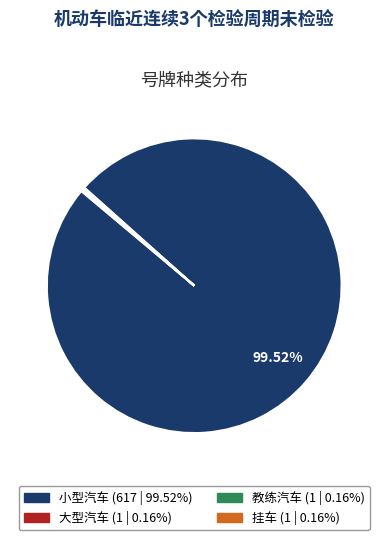

Is there a majority slice in this chart?

Yes